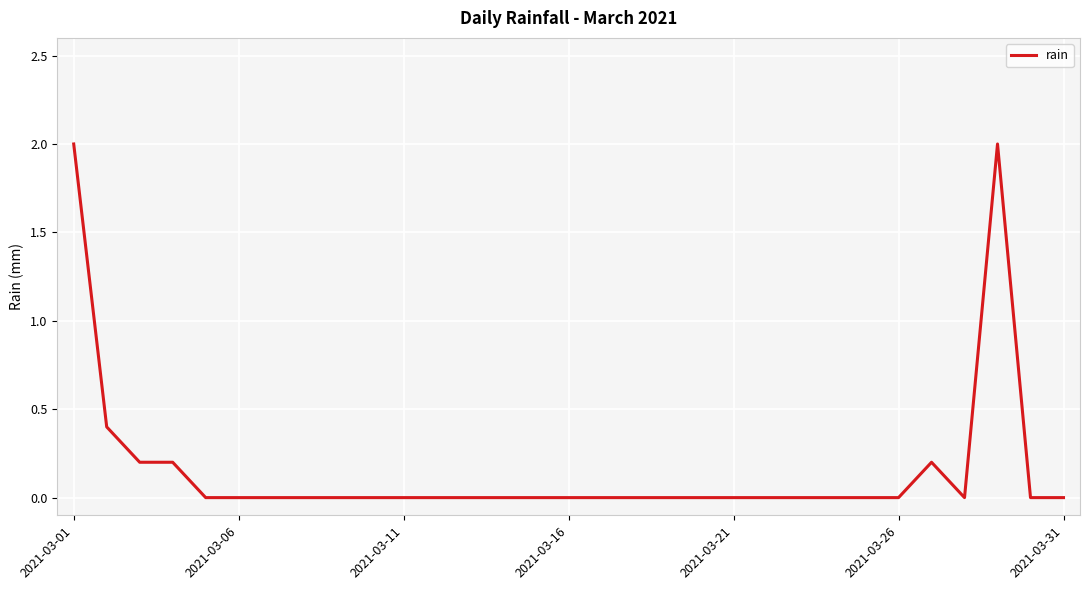

What is the difference between the maximum and minimum values?

2.0